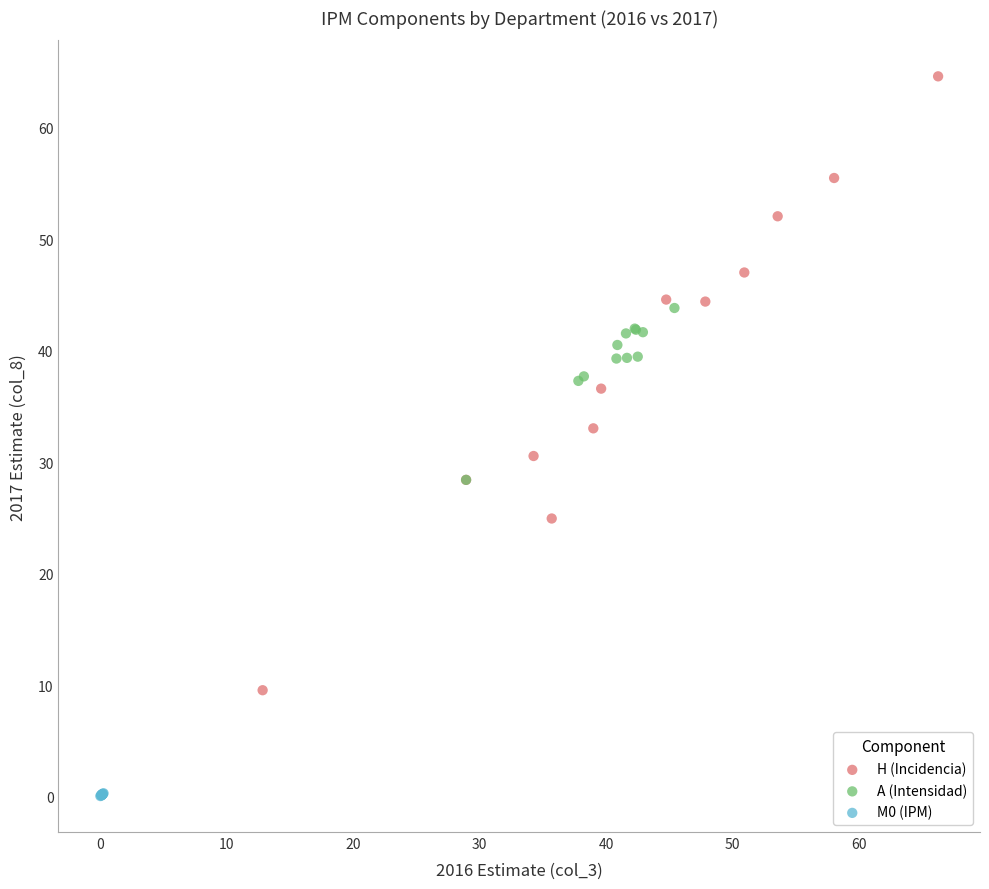

Which series has the widest spread of Y values?

H (Incidencia)